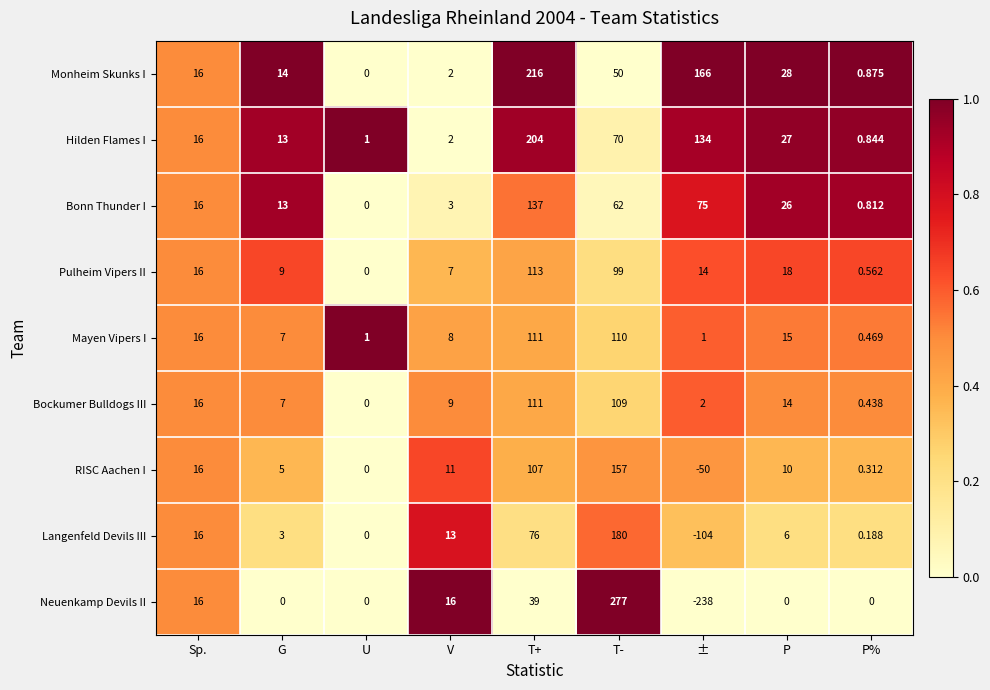

How many data points in Bockumer Bulldogs III are less than 9?

4